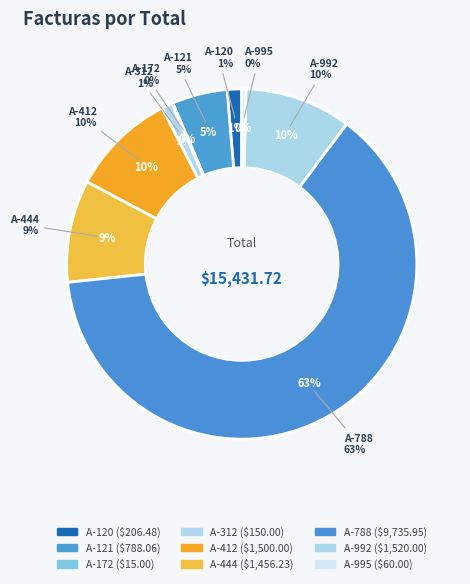

To the nearest percent, what portion does A-444 represent?

9%